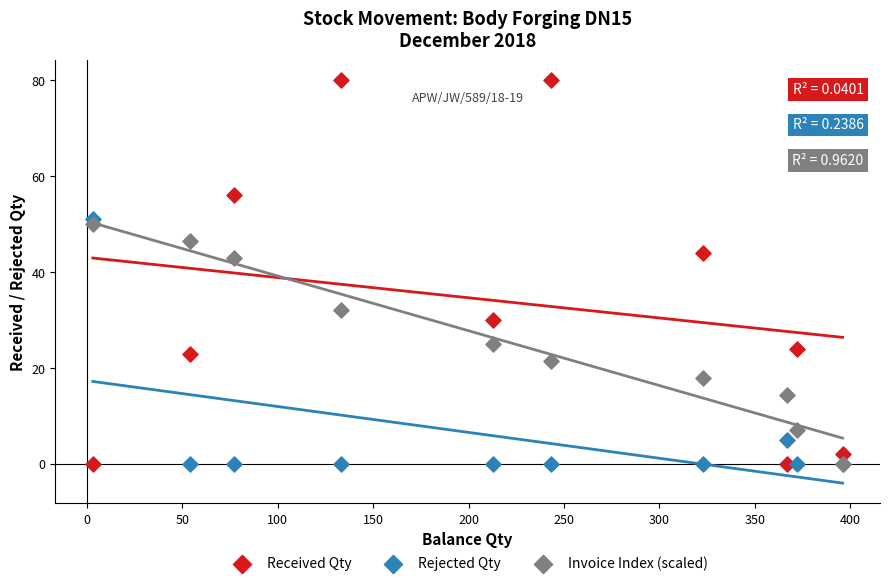

In the Received Qty series, what Y value is closest to 40?

44.0